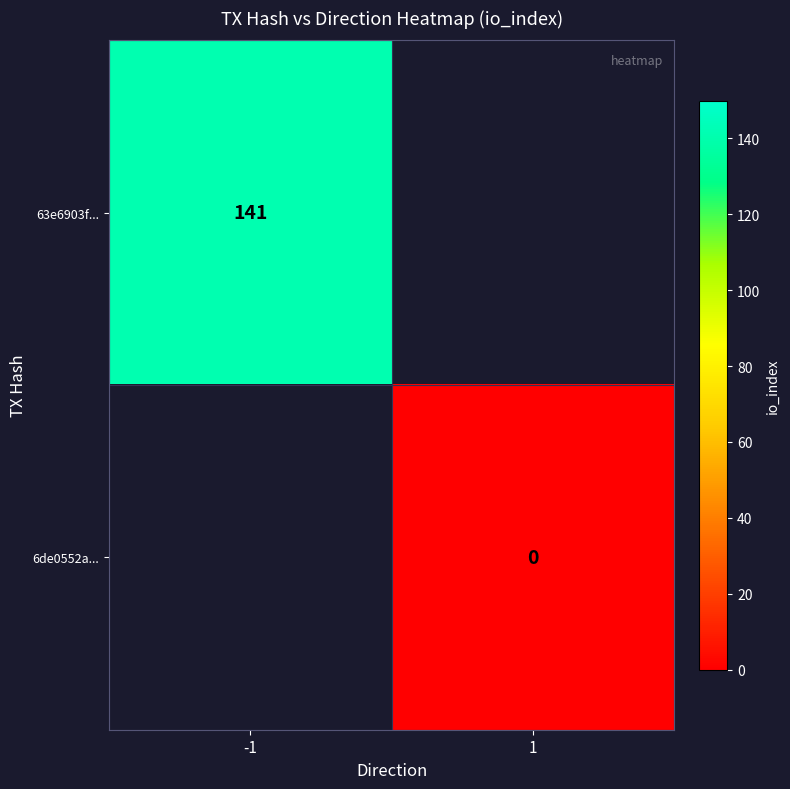

The 63e6903f... series shows 141 at -1. True or false?

True